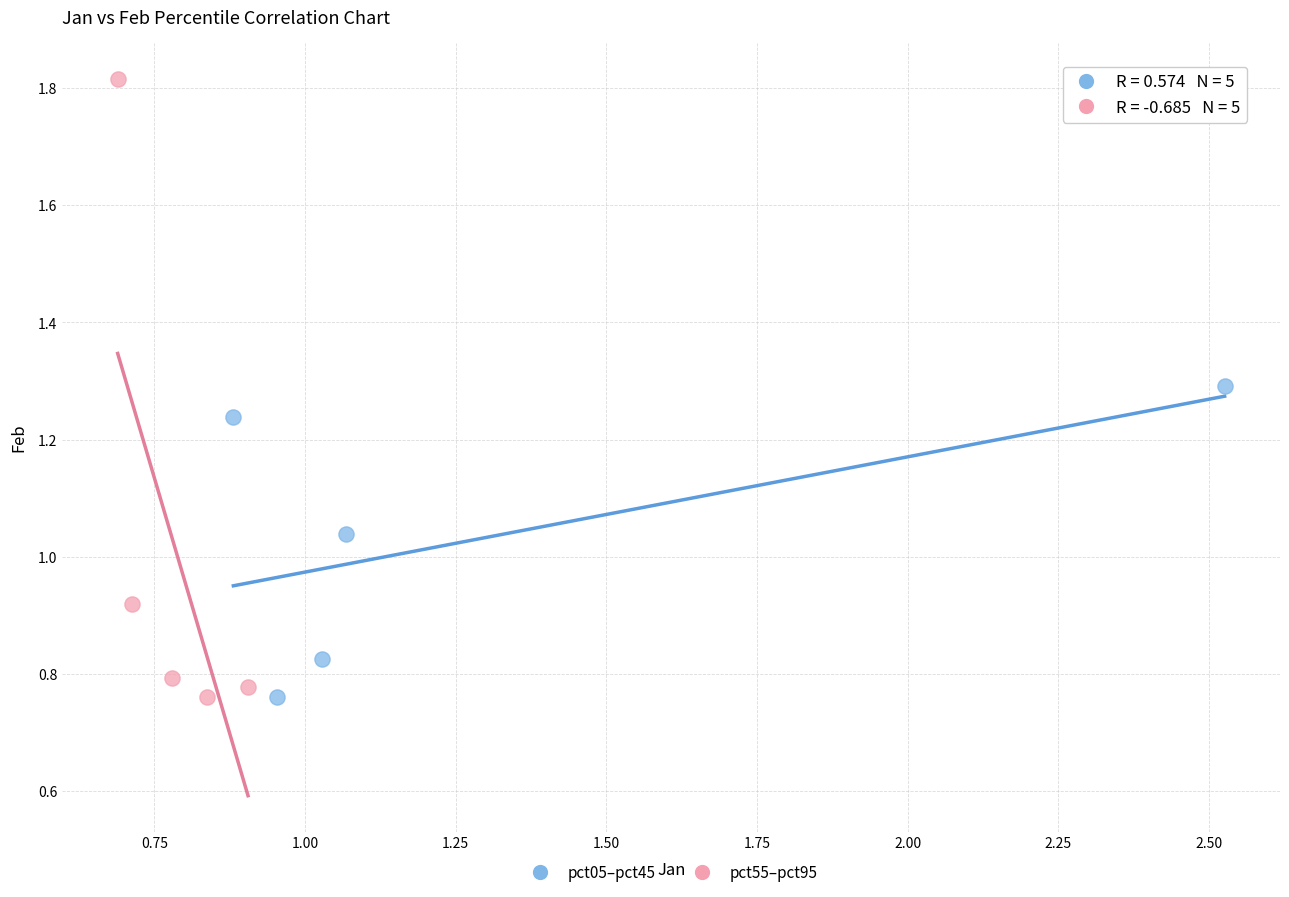

Which series reaches the maximum Y coordinate?

pct55–pct95